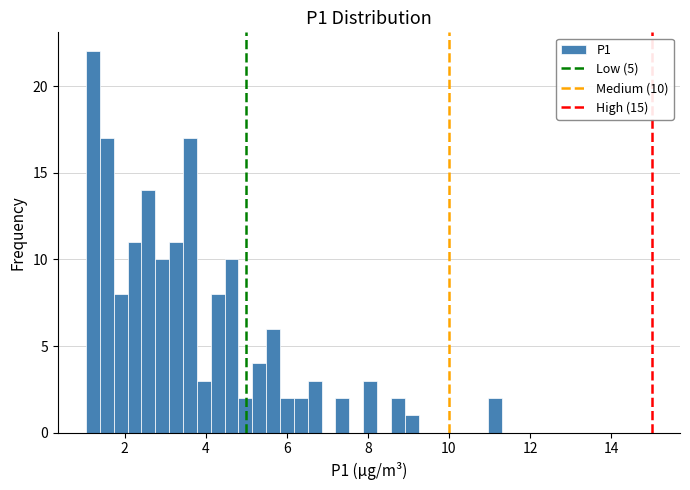

Around what value on the x-axis is the tallest bar? Give the approximate position of its centre, as read against the axis.

1.2